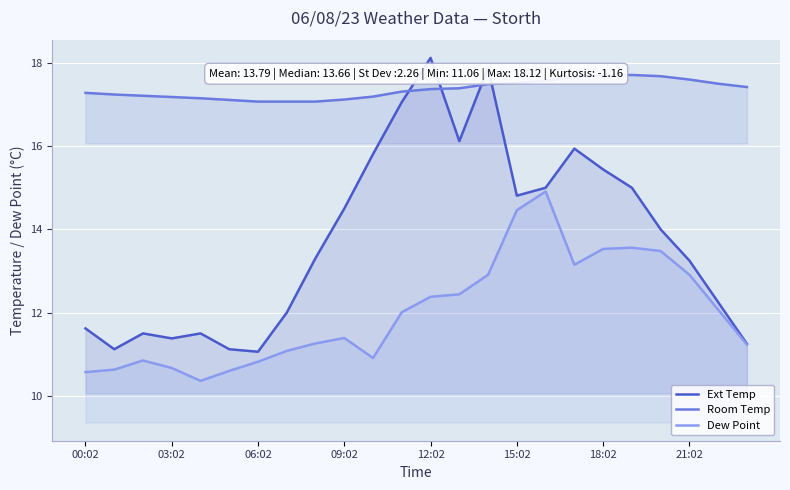

How many values in the Dew Point series are below 12?

12